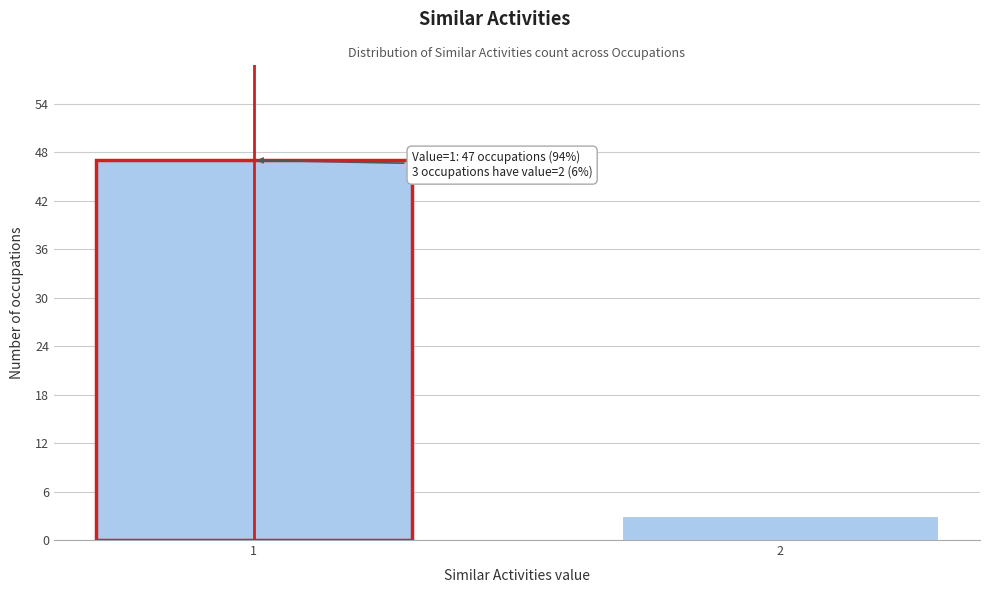

Reading left to right, transcribe all the data shown in this chart.

47	3